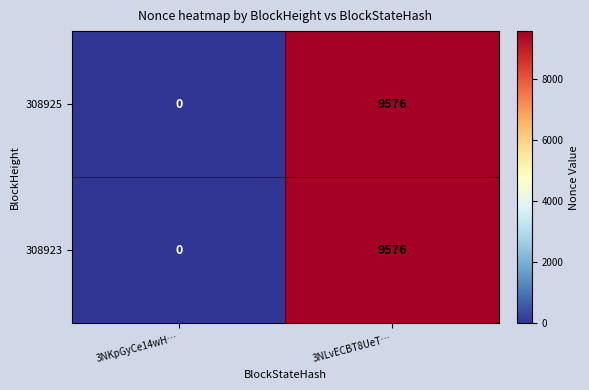

Is it true that 308923 equals 9576 at 3NLvECBT8UeT…?

True